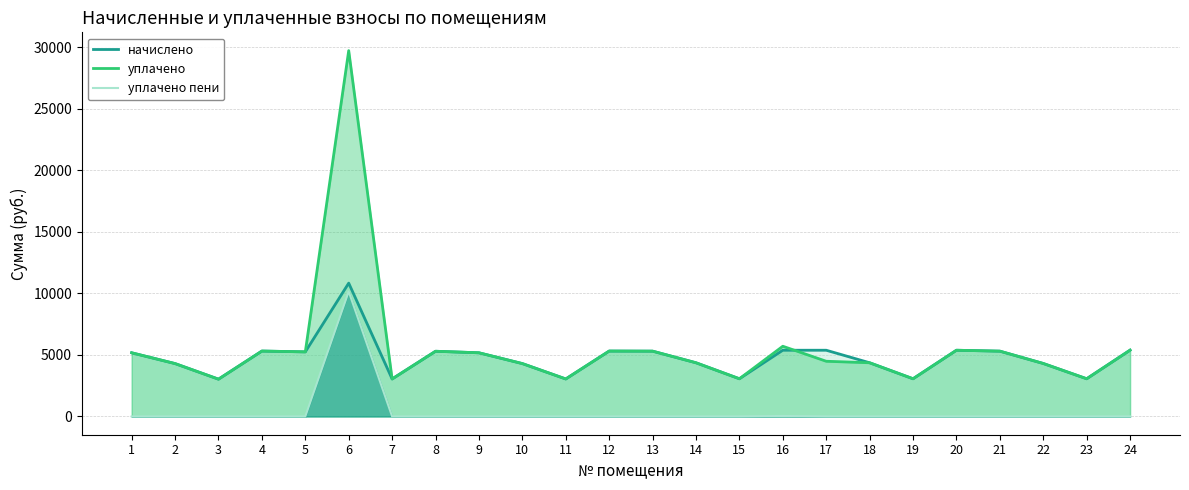

Rank the series by their maximum value, from highest to lowest.

уплачено, начислено, уплачено пени